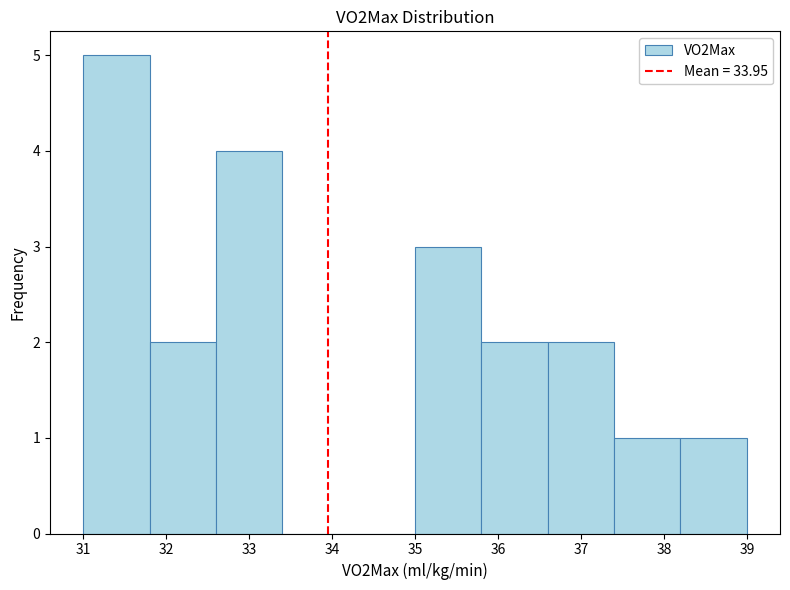

Reading left to right, list every bar in this chart as the range it spans on the x-axis followed by its height. The values are not printed on the chart, so give them approximately, as read against the axis.

31.0 to 31.8: 5
31.8 to 32.6: 2
32.6 to 33.4: 4
33.4 to 34.2: 0
34.2 to 35.0: 0
35.0 to 35.8: 3
35.8 to 36.6: 2
36.6 to 37.4: 2
37.4 to 38.2: 1
38.2 to 39.0: 1